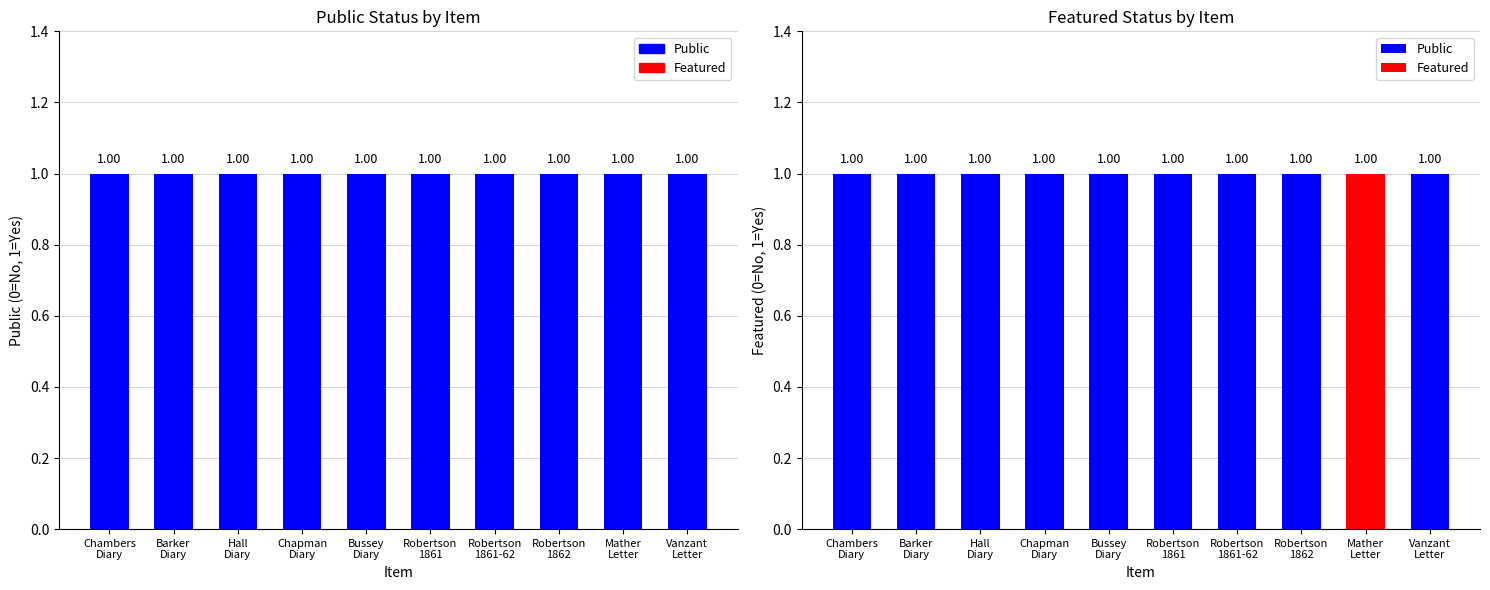

Which series has the largest total across all categories?

Public